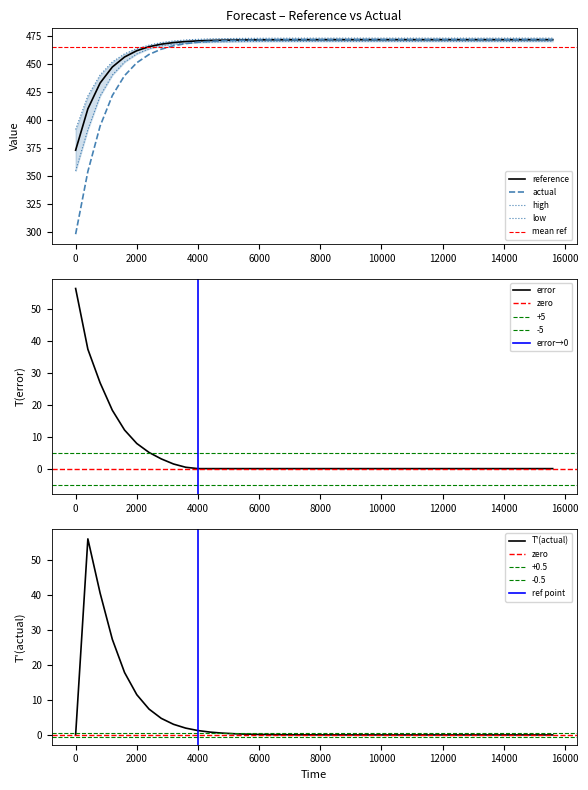

The value of reference at 6000 is 471.7. True or false?

True